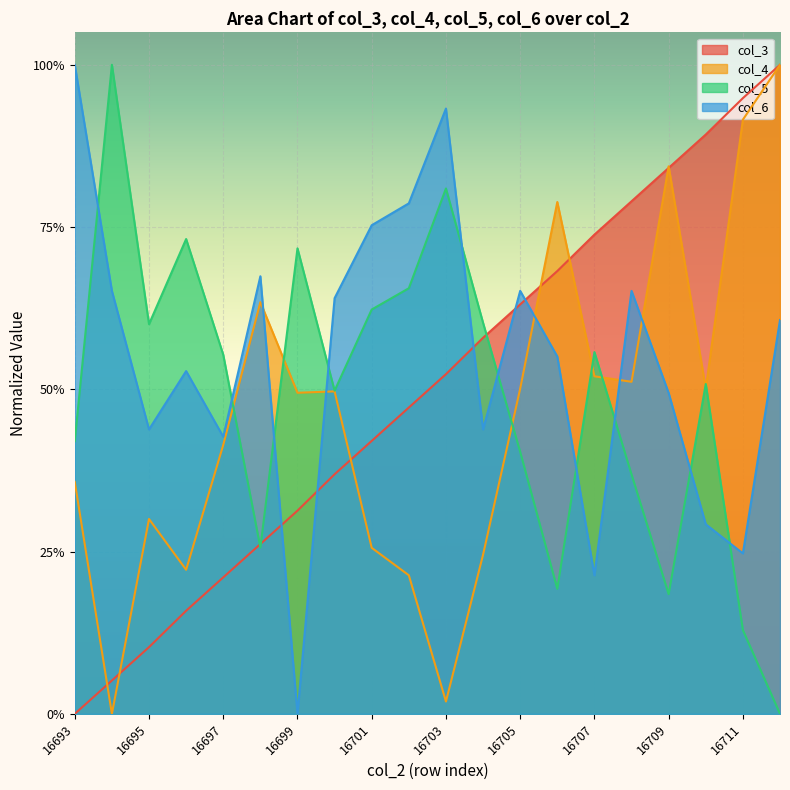

Where is the first local minimum for col_4?

16694